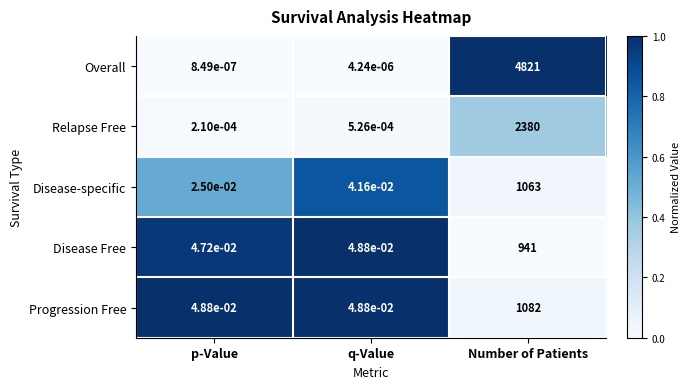

At p-Value, list the series in order from largest to smallest.

Progression Free, Disease Free, Disease-specific, Relapse Free, Overall